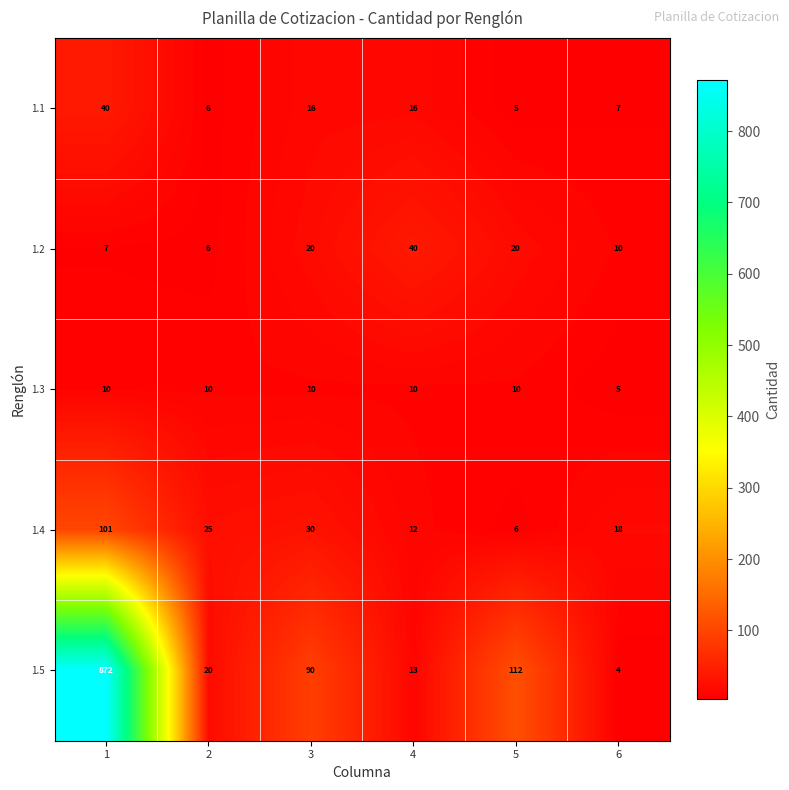

What is the sum of the 1.2 values at 5 and 1?

27